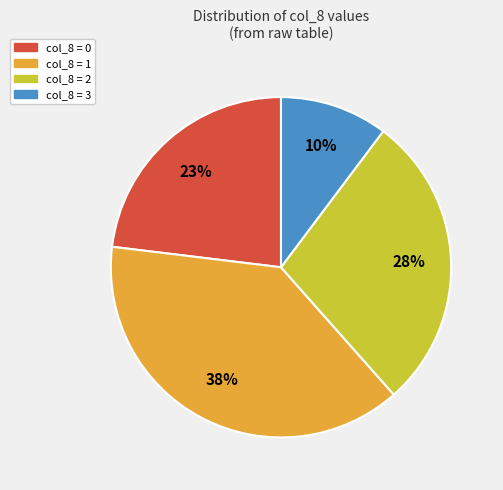

What is the smallest slice in the pie chart?

col_8 = 3